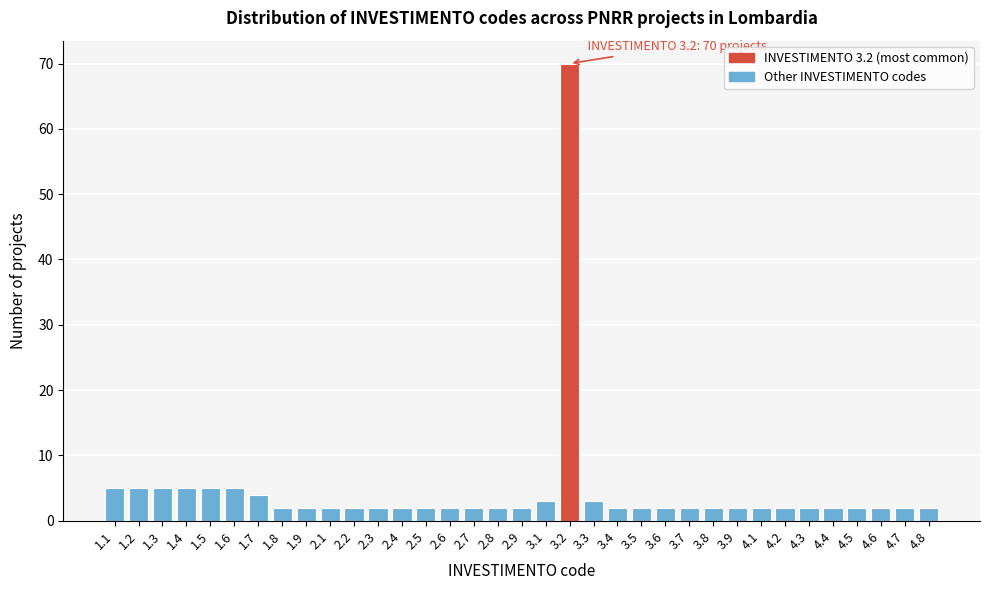

Which category has the highest value across all series?

3.2